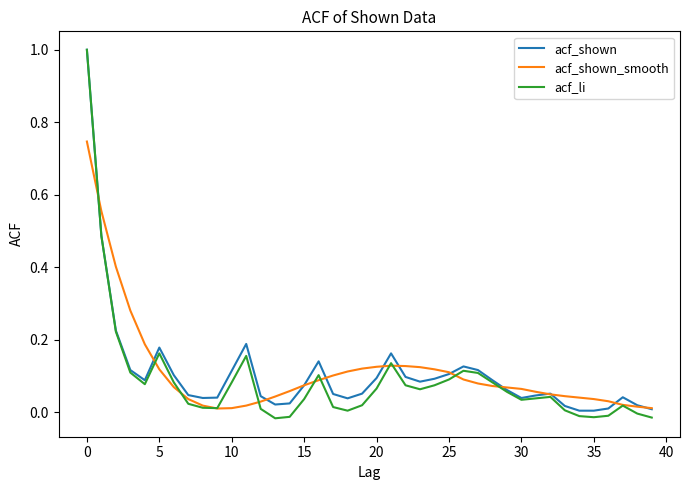

Which series has the widest spread of values?

acf_li